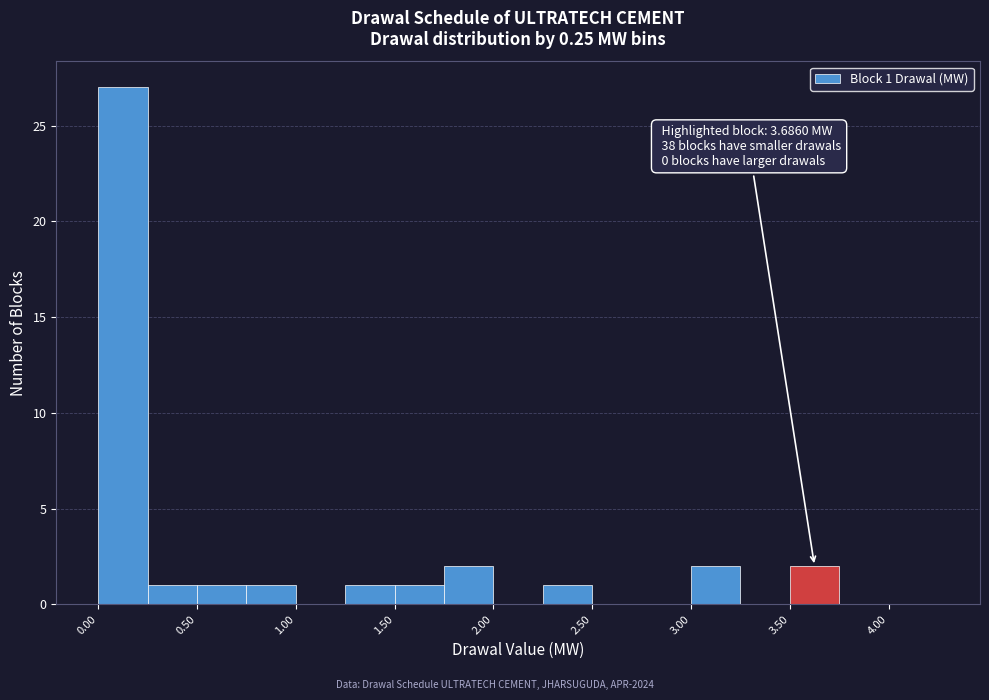

Over which range of the x-axis is the bar tallest?

0.00 to 0.25